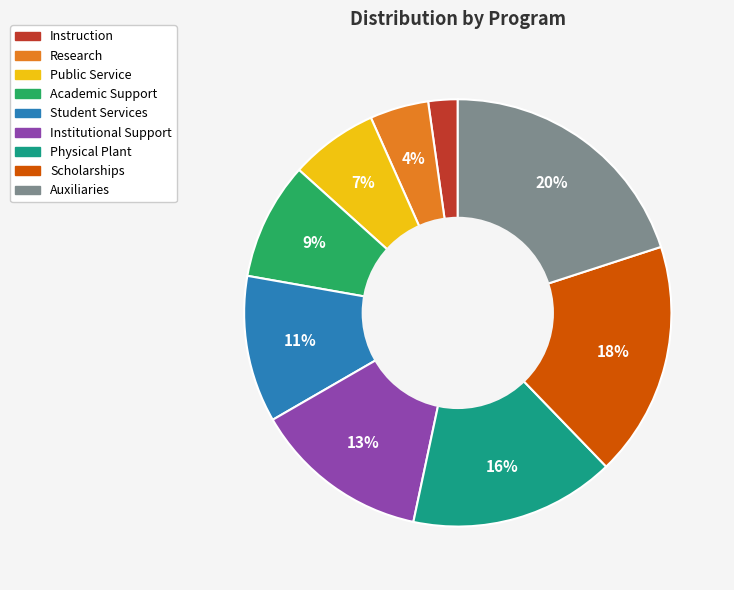

The Research slice represents 16% of the pie. True or false?

False